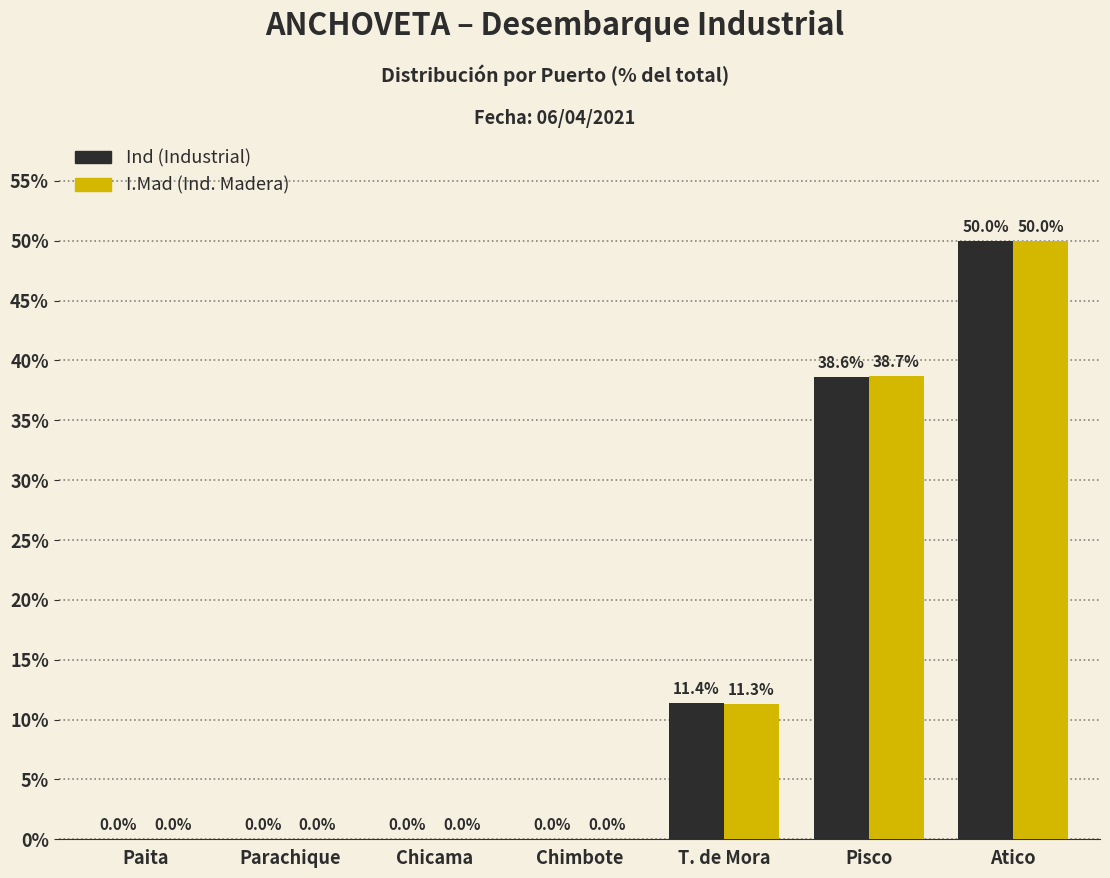

Reading left to right, extract all data points from this chart.

Ind: Paita=0.0	Parachique=0.0	Chicama=0.0	Chimbote=0.0	T. de Mora=11.4	Pisco=38.6	Atico=50.0
I.Mad: Paita=0.0	Parachique=0.0	Chicama=0.0	Chimbote=0.0	T. de Mora=11.3	Pisco=38.7	Atico=50.0